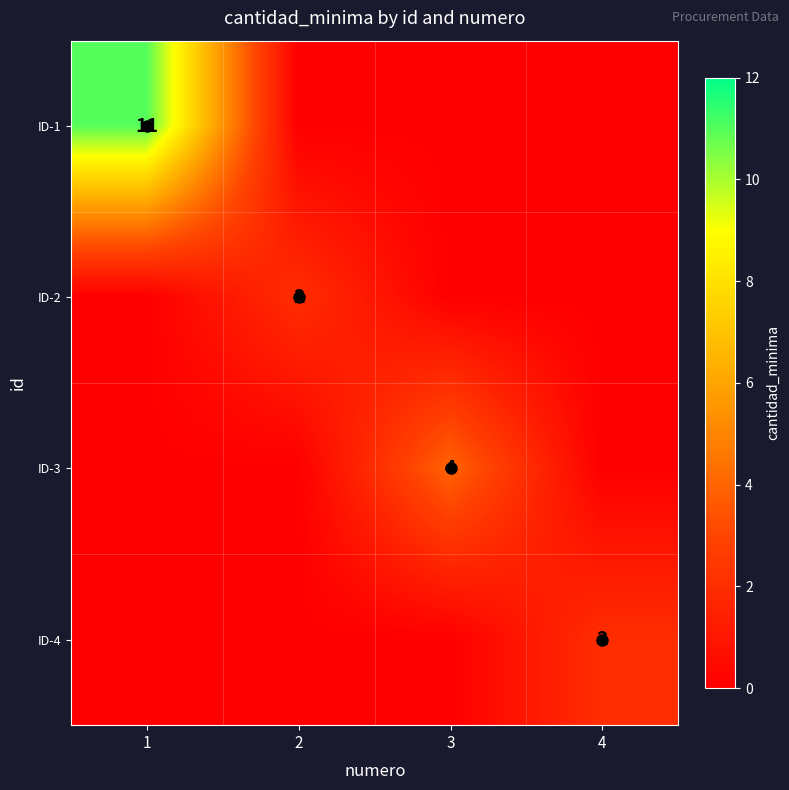

At how many categories does at least one series exceed 10?

1